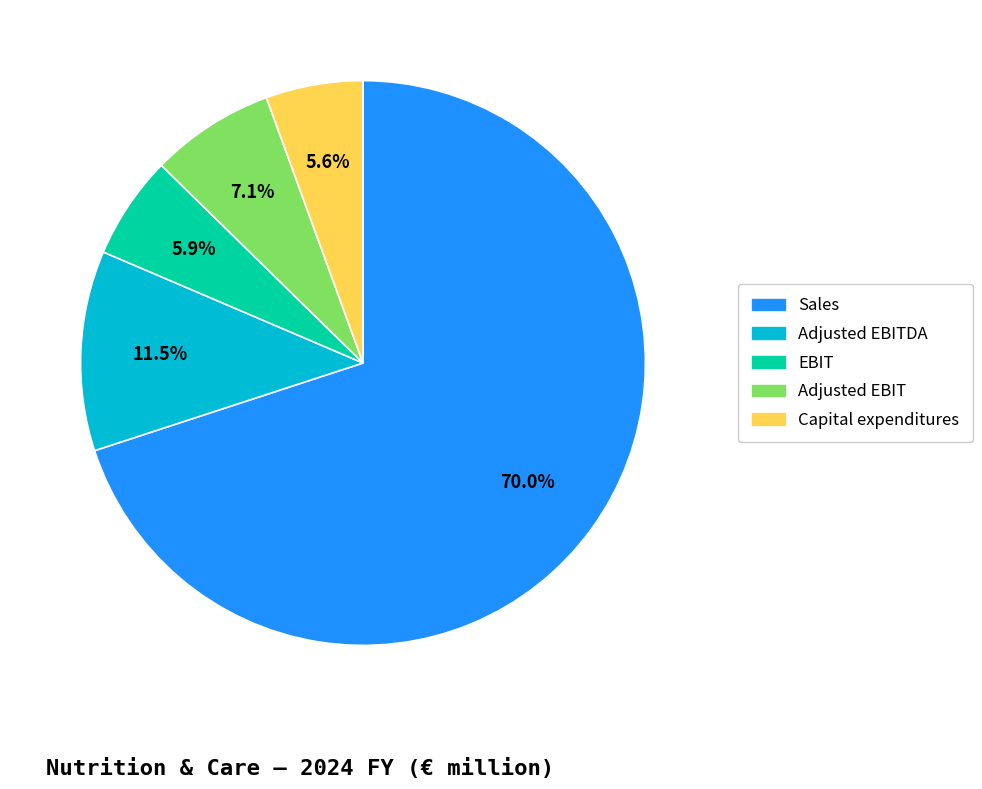

Does any single category account for the majority?

Yes